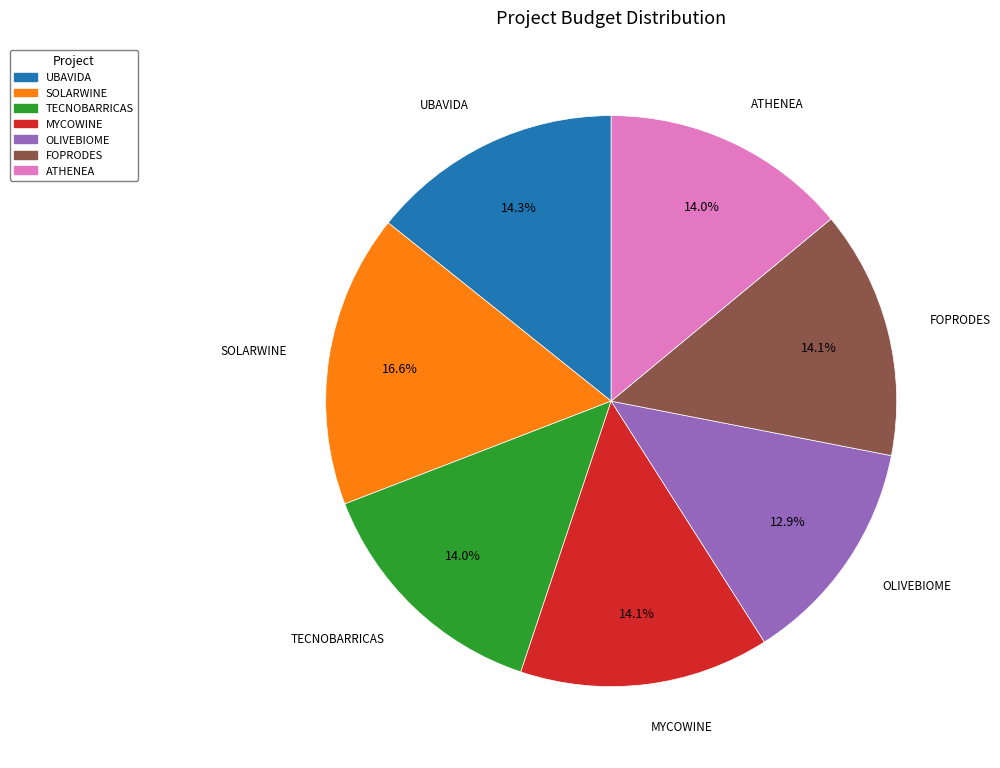

Is there any slice that represents more than half of the pie?

No